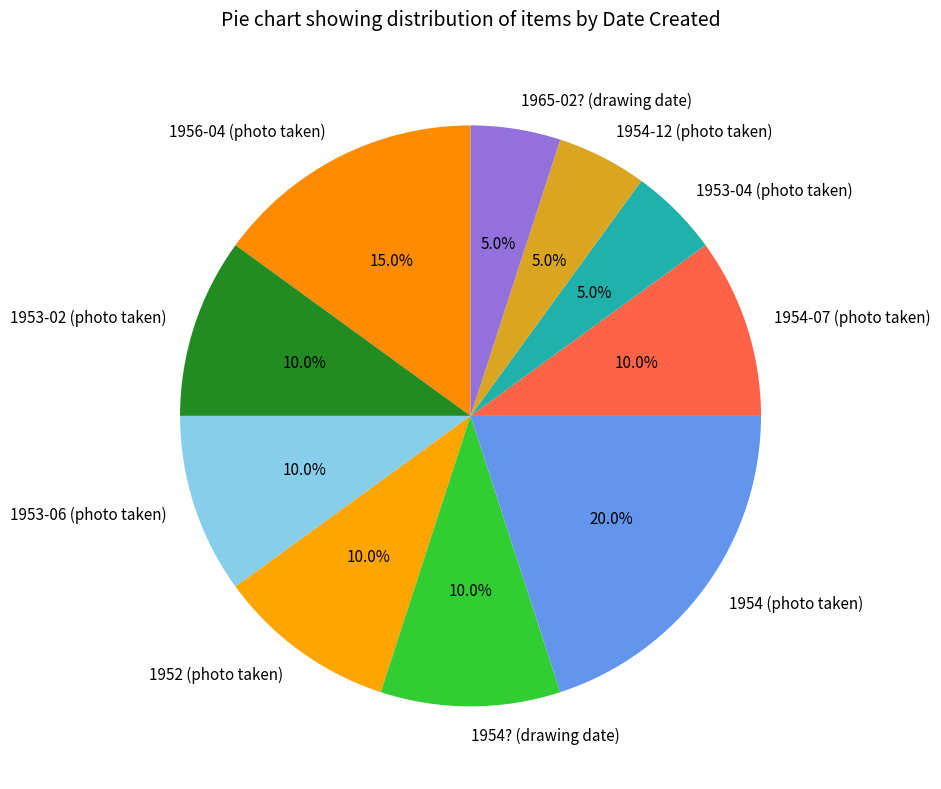

Does 1953-04 (photo taken) represent more than half of the total?

No